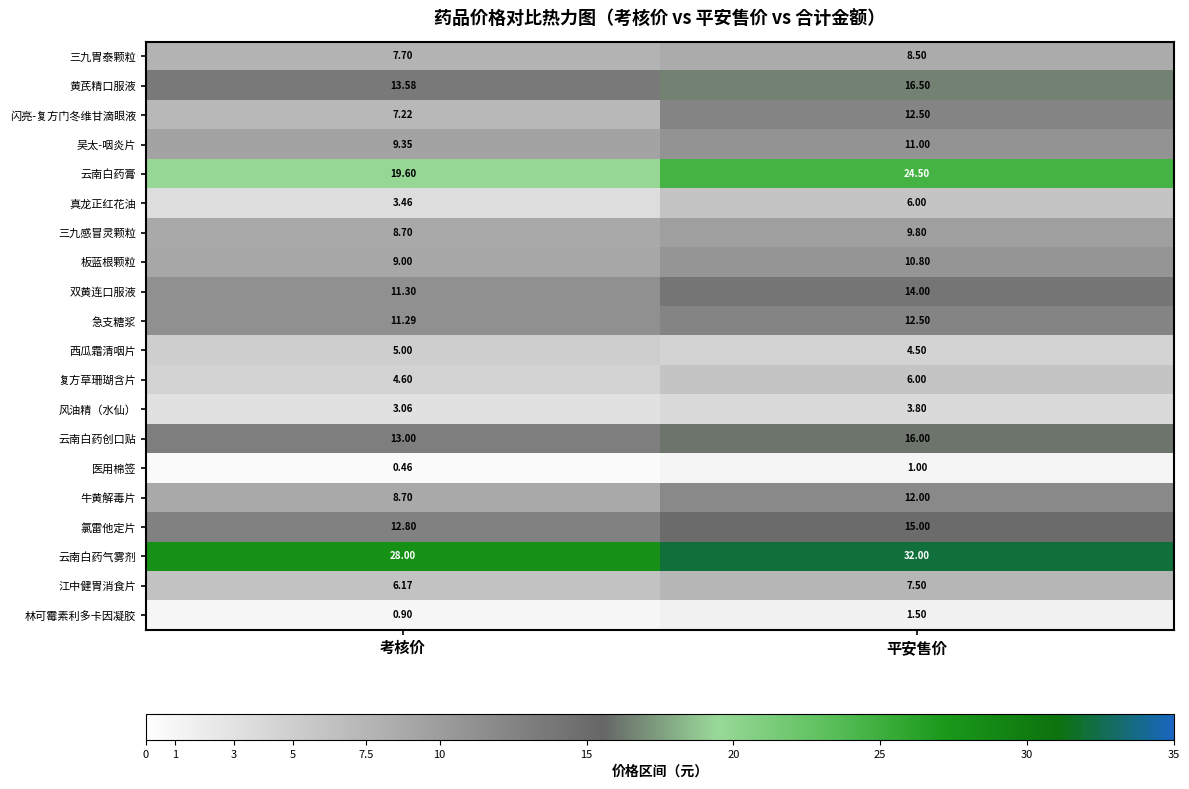

What is the difference between the highest and lowest values at 平安售价?

31.0